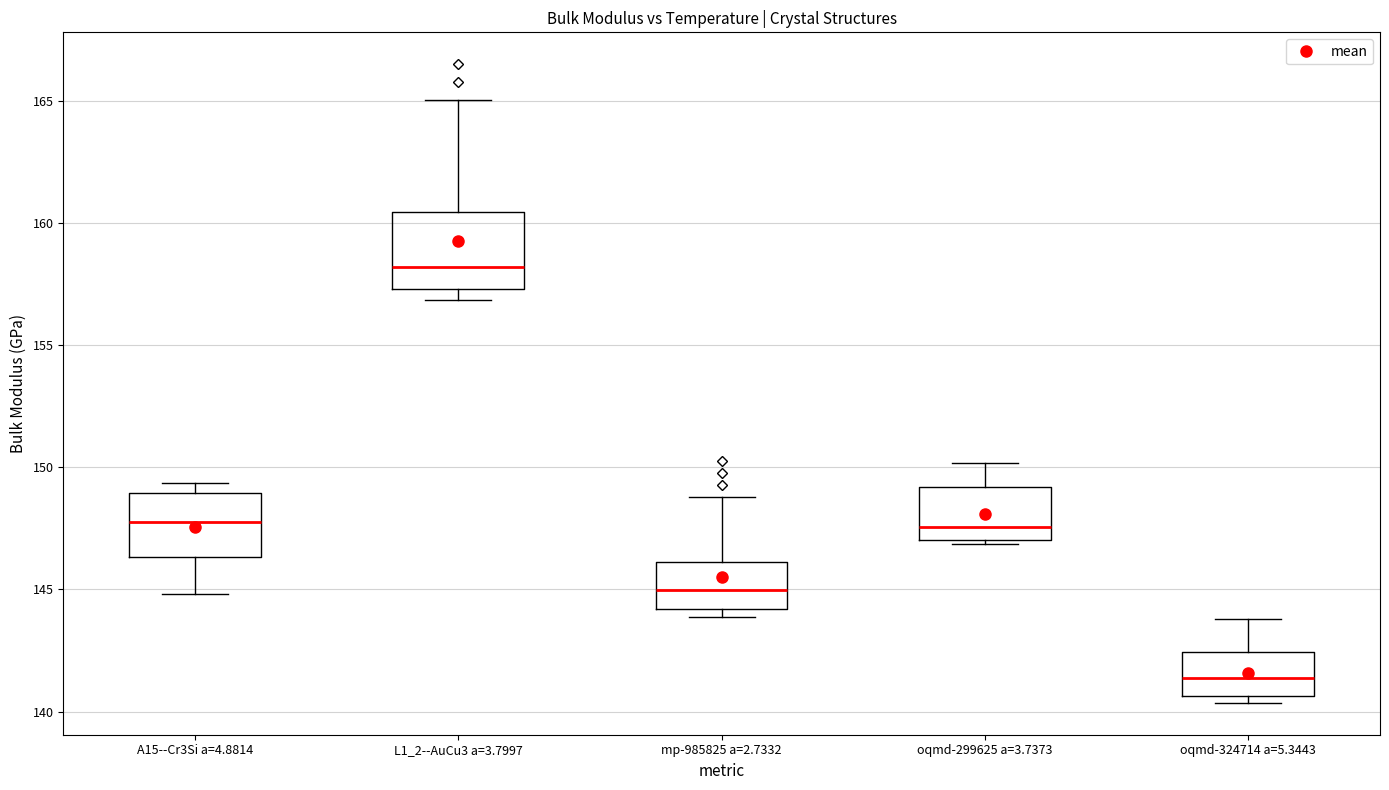

Comparing the boxes themselves (not the whiskers), which one is the tallest?

L1_2--AuCu3 a=3.7997